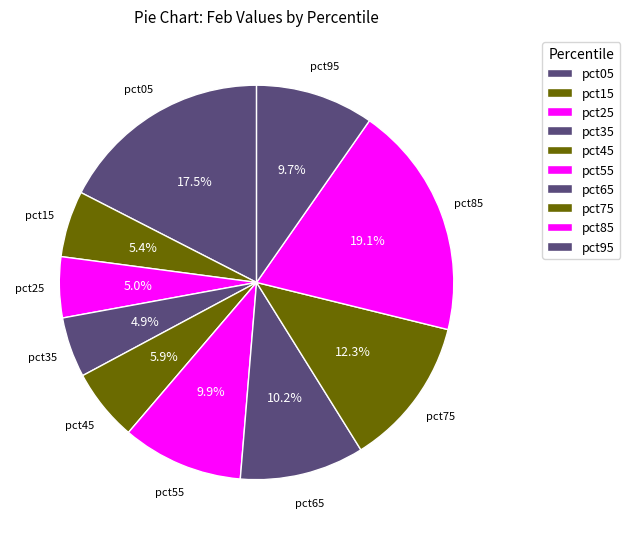

How many segments does this pie chart have?

10